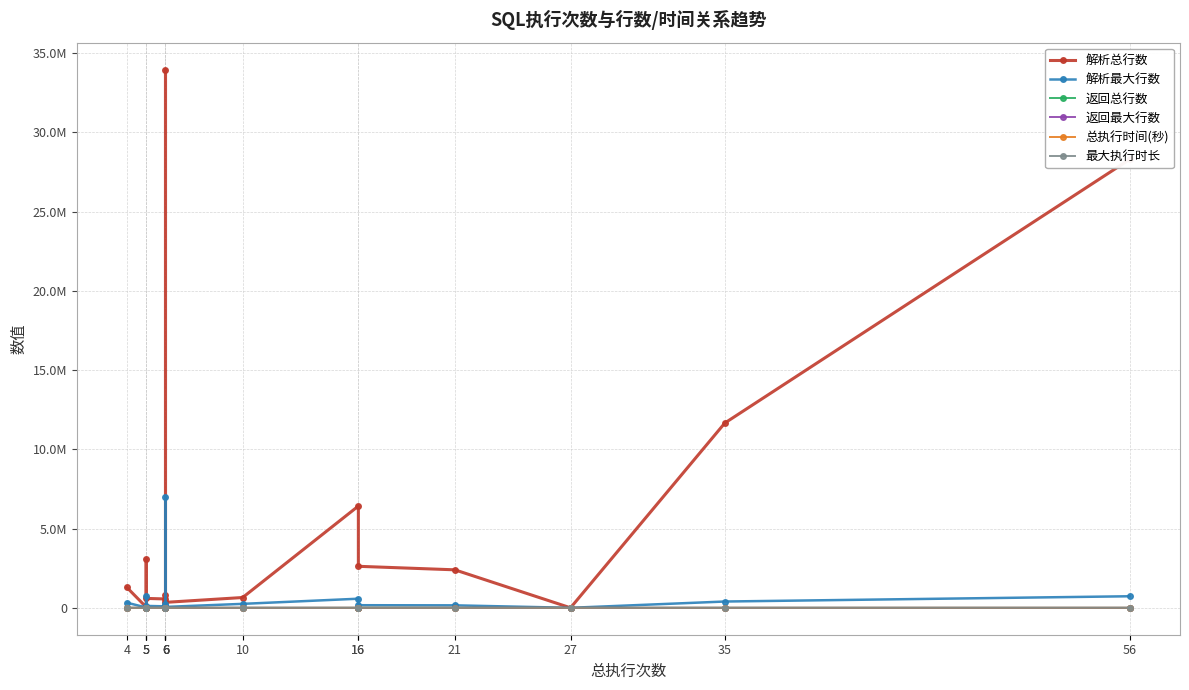

Where is 最大执行时长 nearest to the value 8?

10